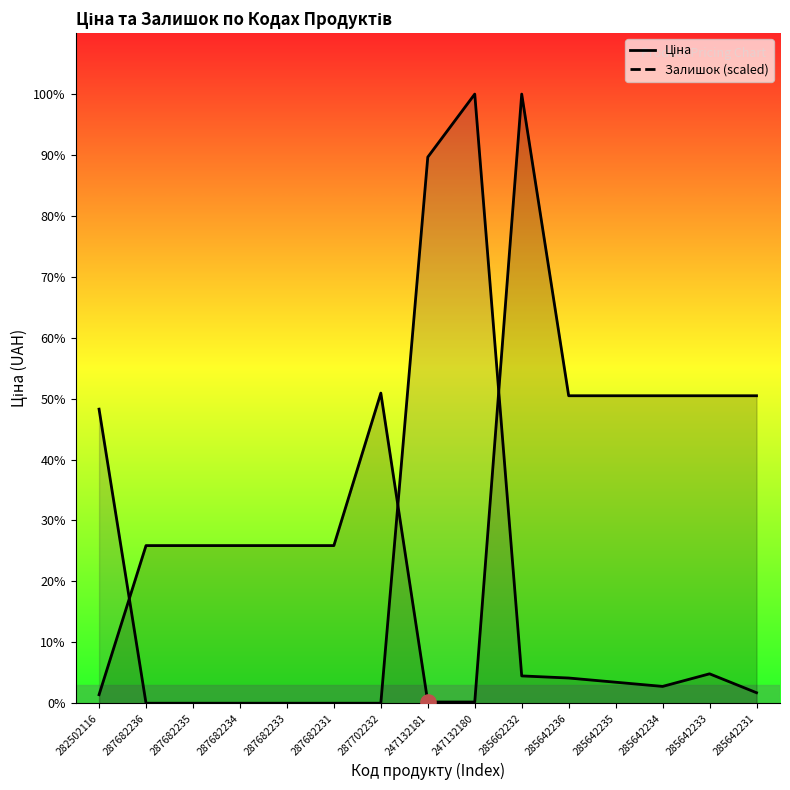

Which series contains the lowest Y value?

Залишок